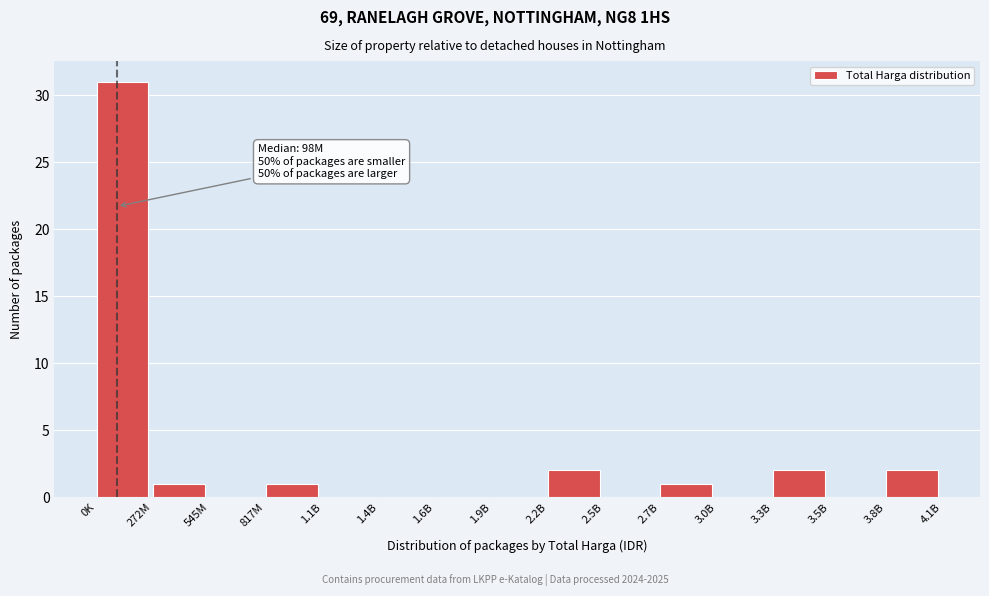

Reading left to right, list all the values displayed in this chart.

0K=31	272M=1	545M=0	817M=1	1.1B=0	1.4B=0	1.6B=0	1.9B=0	2.2B=2	2.5B=0	2.7B=1	3.0B=0	3.3B=2	3.5B=0	3.8B=2